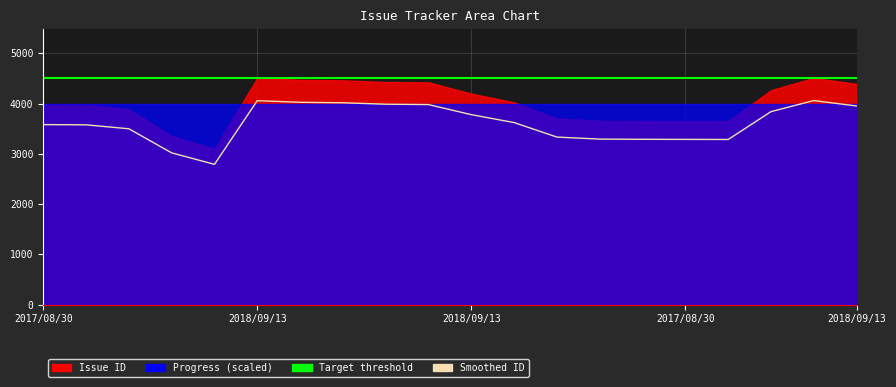

Count the number of values greater than 3621.

10